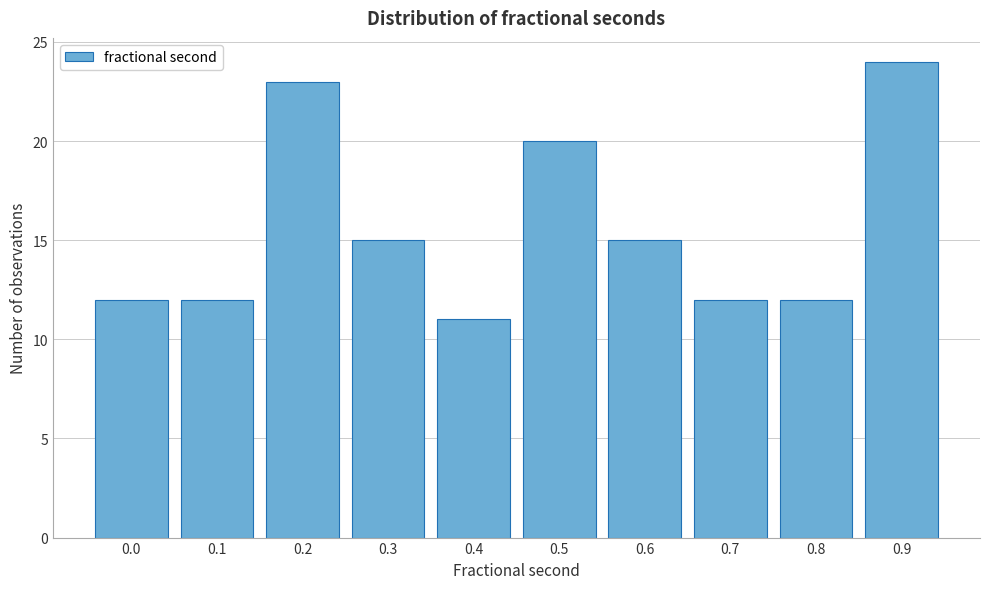

Reading left to right, what are all the values shown in this chart?

12	12	23	15	11	20	15	12	12	24